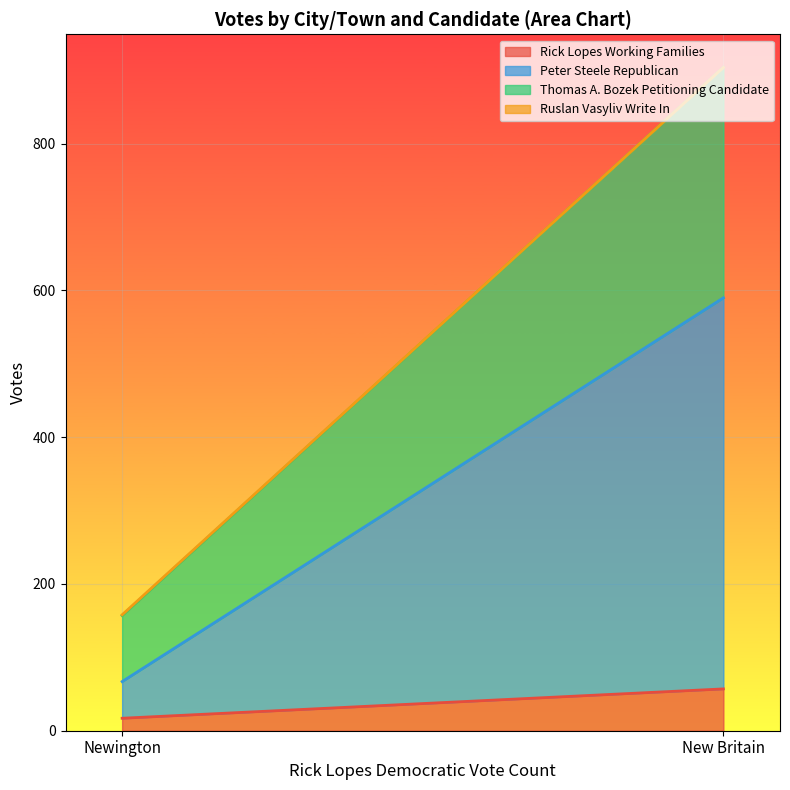

How many series are shown in this chart?

4